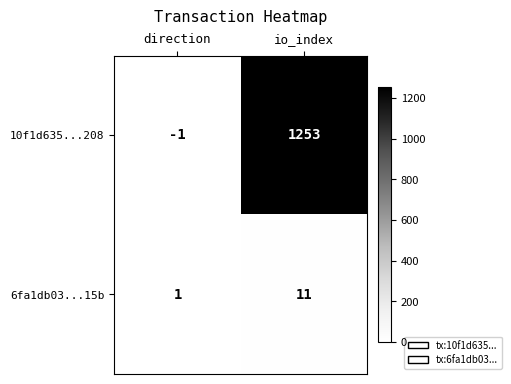

Reading right to left, what are all the values shown in this chart?

10f1d635...208: io_index=1253	direction=-1
6fa1db03...15b: io_index=11	direction=1